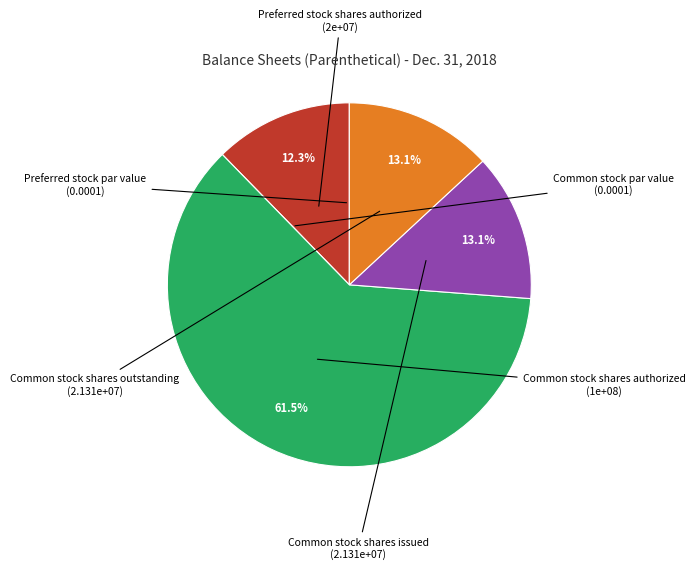

How much of the chart is everything except Common stock shares outstanding?

86.9%